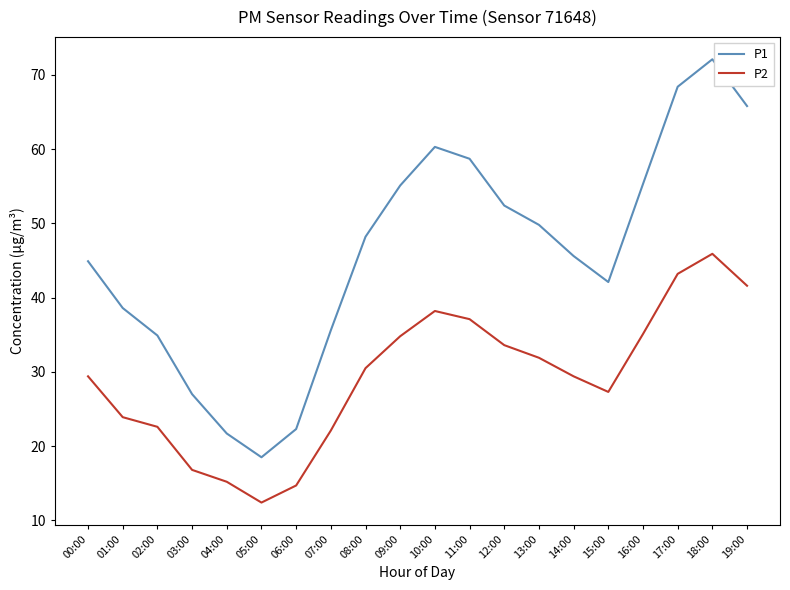

Which series changed the most between 08:00 and 16:00?

P1